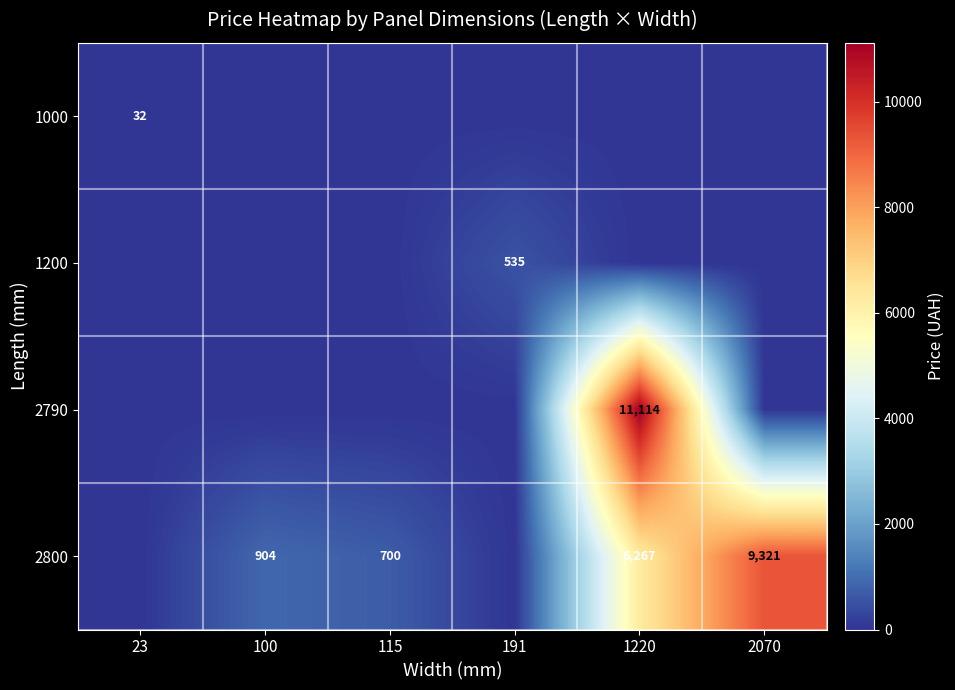

True or false: 2800 has a value of 394 at 100.

False